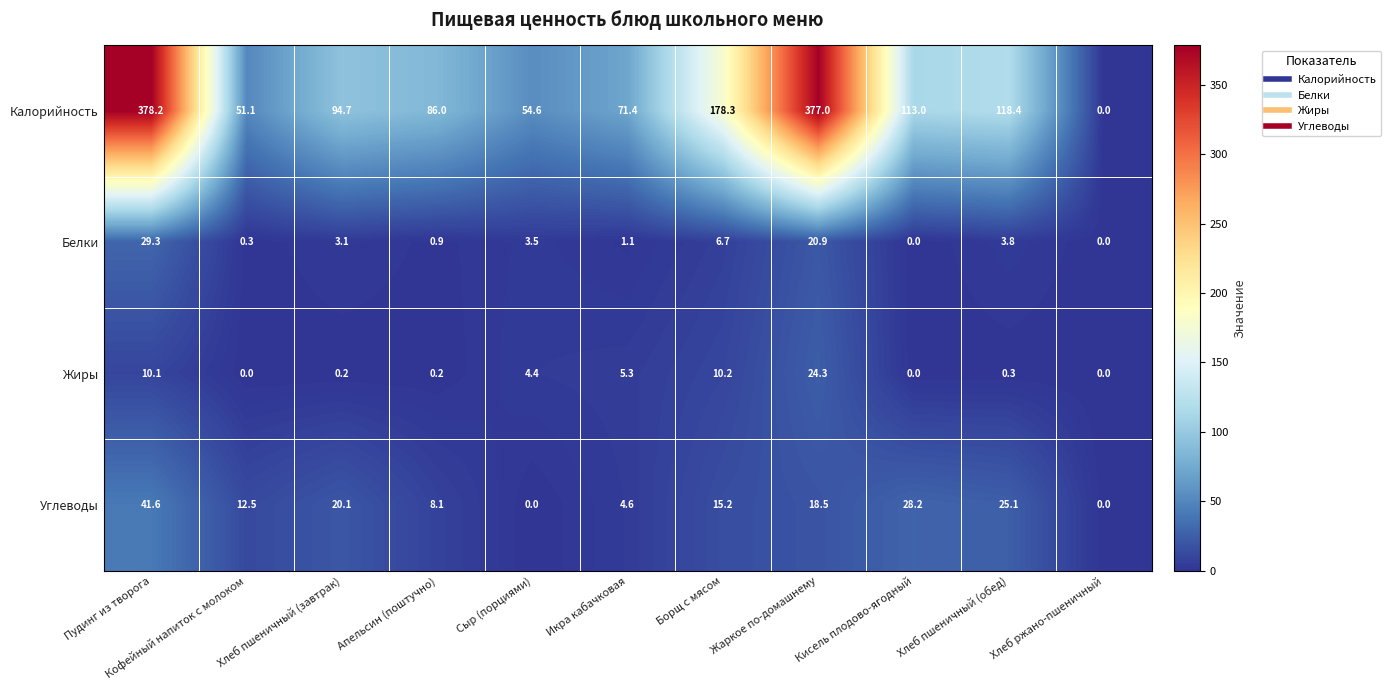

What is the maximum value for Жиры?

24.3